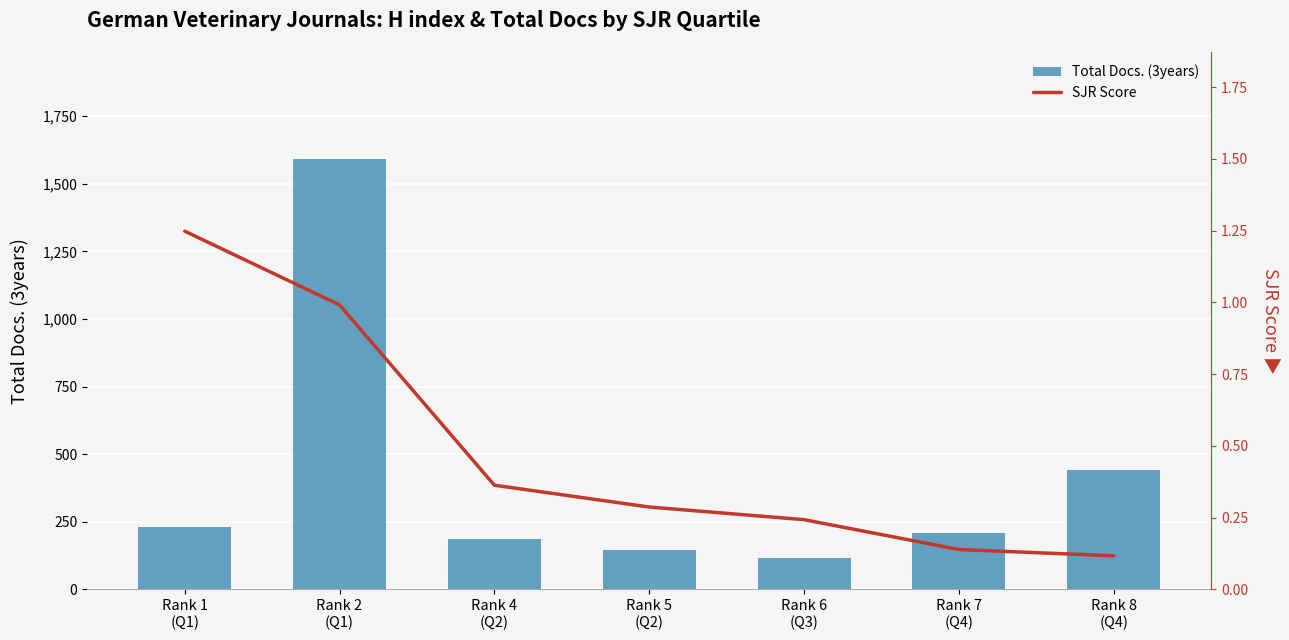

What is the sum of all Total Docs. (3years) values?

2915